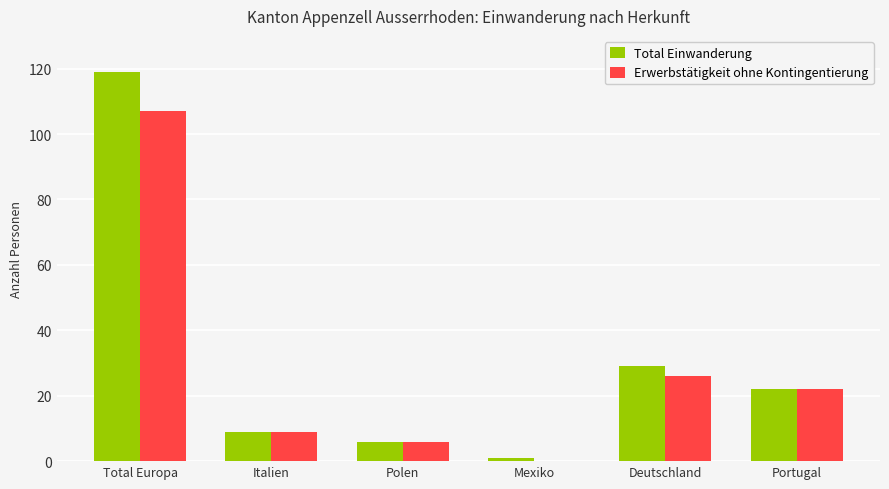

At which label is Erwerbstätigkeit ohne Kontingentierung closest to 53?

Deutschland